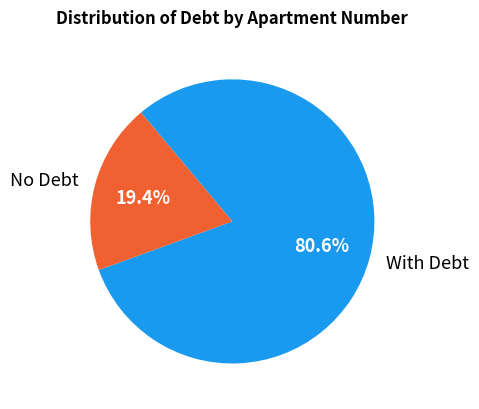

Which category has the smallest portion of the pie?

No Debt